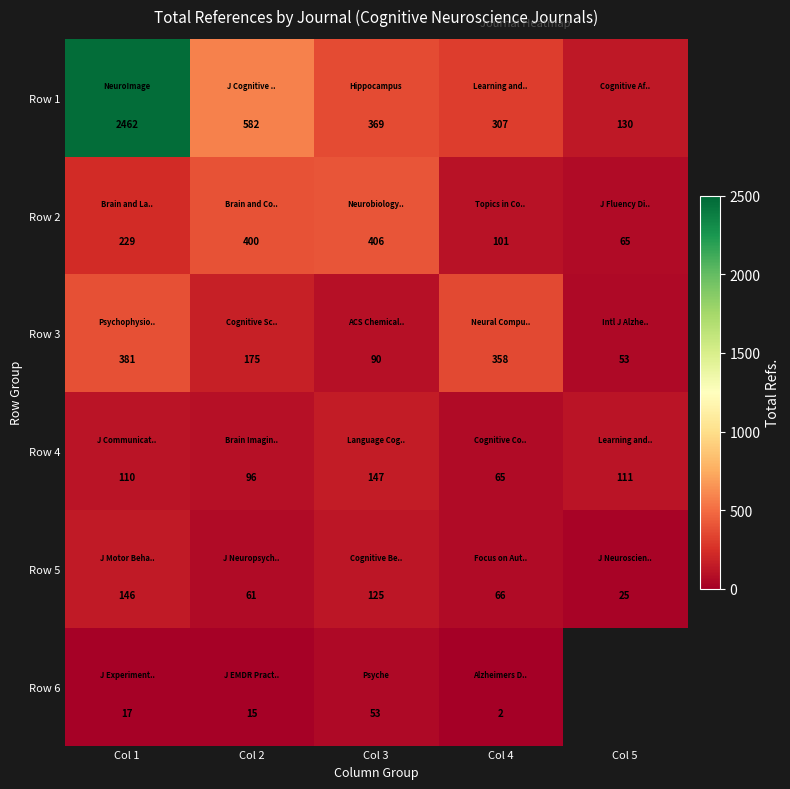

The value of Row 4 at Col 3 is 52.6. True or false?

False